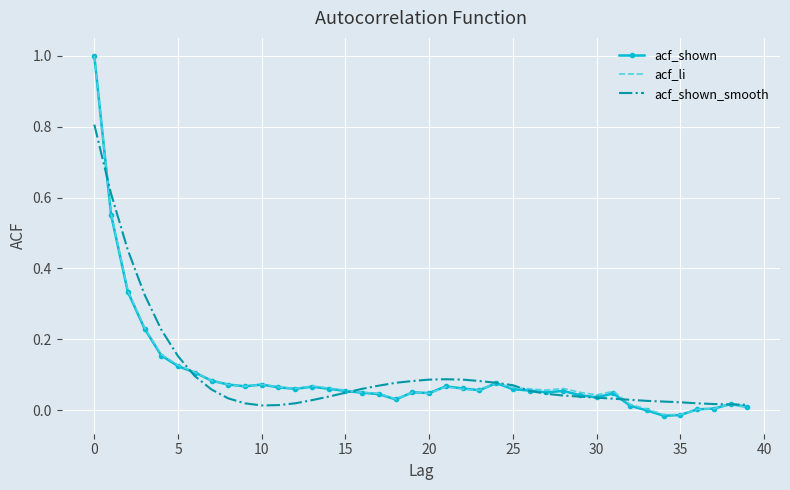

Which series has the widest spread of values?

acf_shown